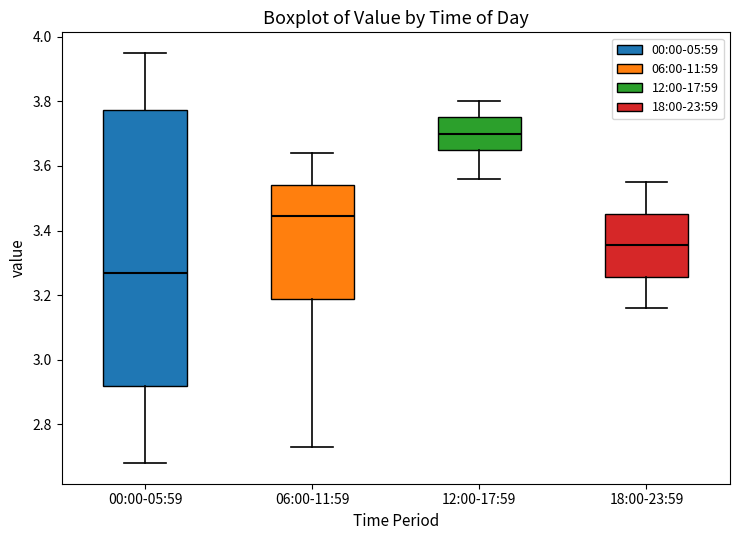

Which box has the lowest median line?

00:00-05:59